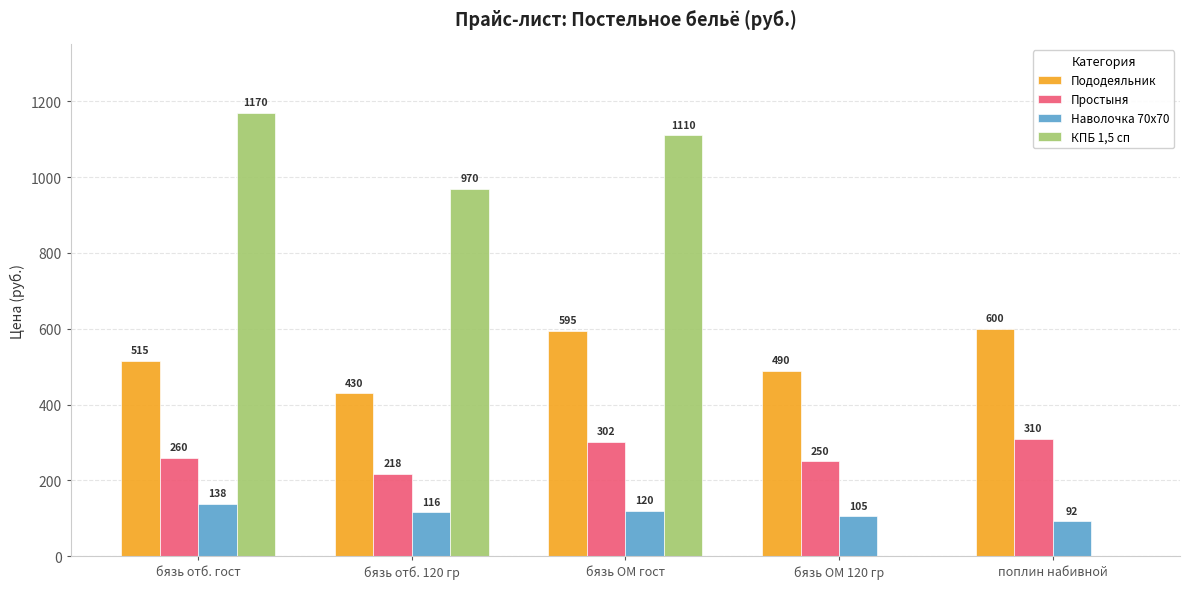

What are all the series names shown in the legend?

Пододеяльник, Простыня, Наволочка 70x70, КПБ 1,5 сп